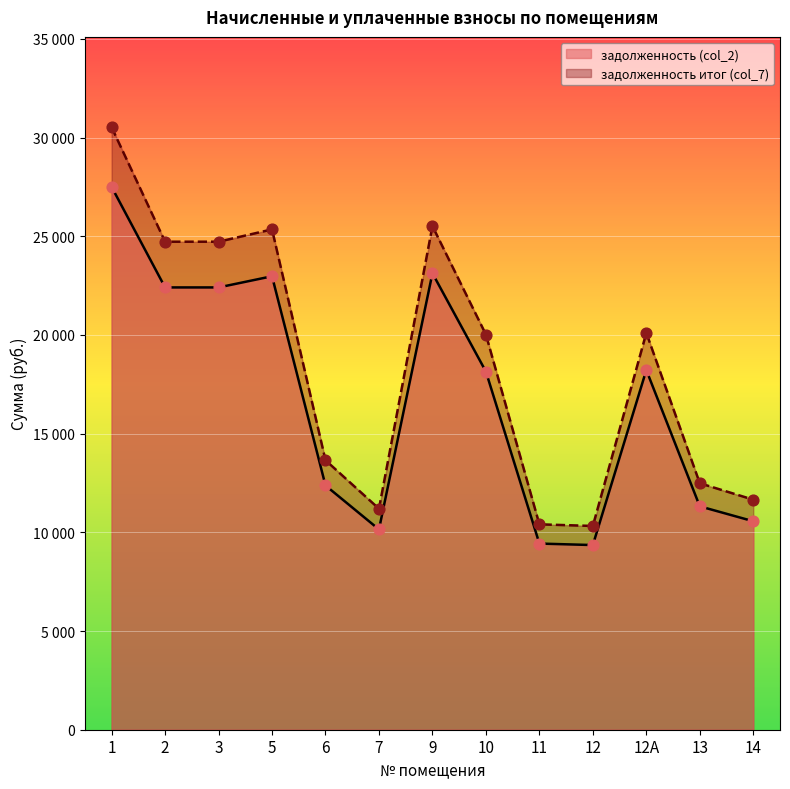

Is the value of задолженность (col_2) at 7 greater than the value of задолженность итог (col_7) at 14?

No